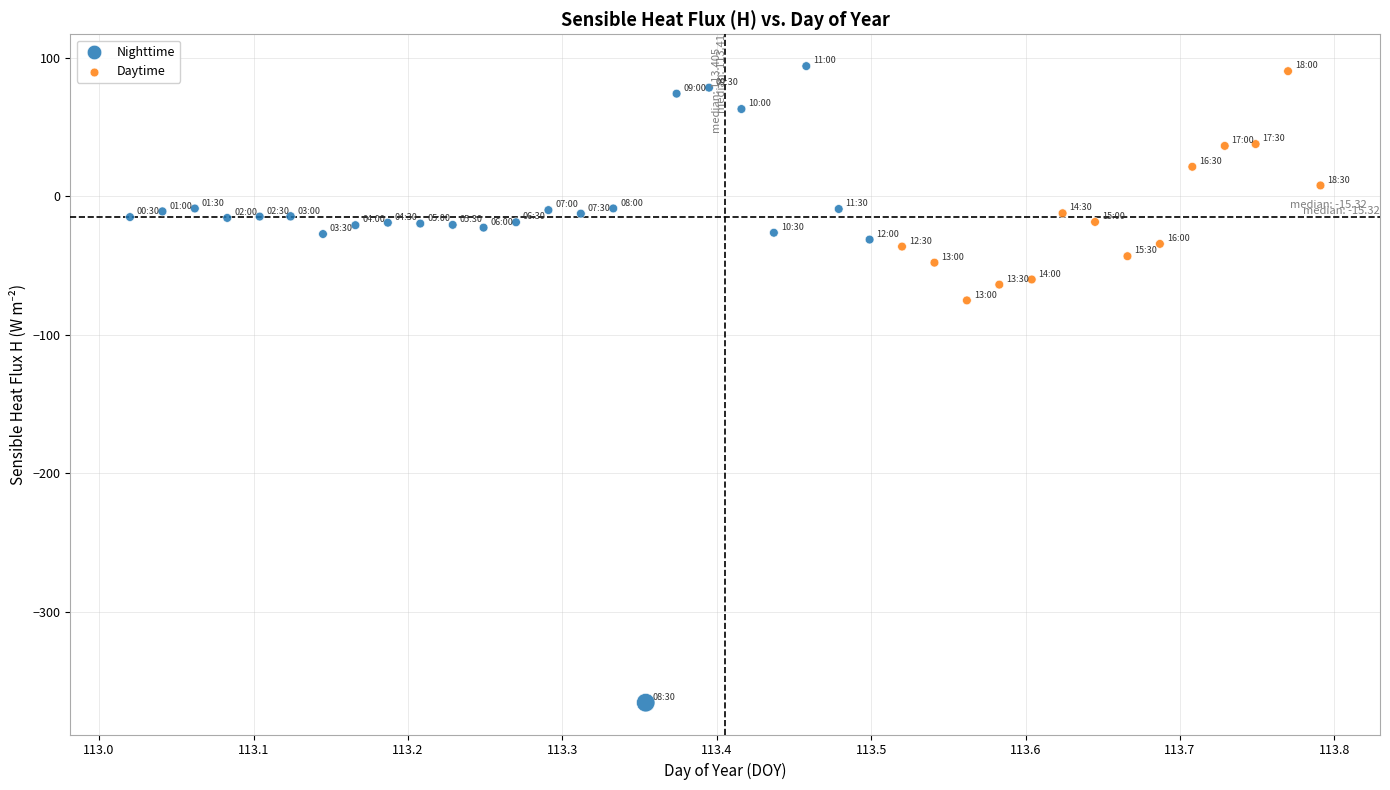

Which series has the widest spread of Y values?

Nighttime